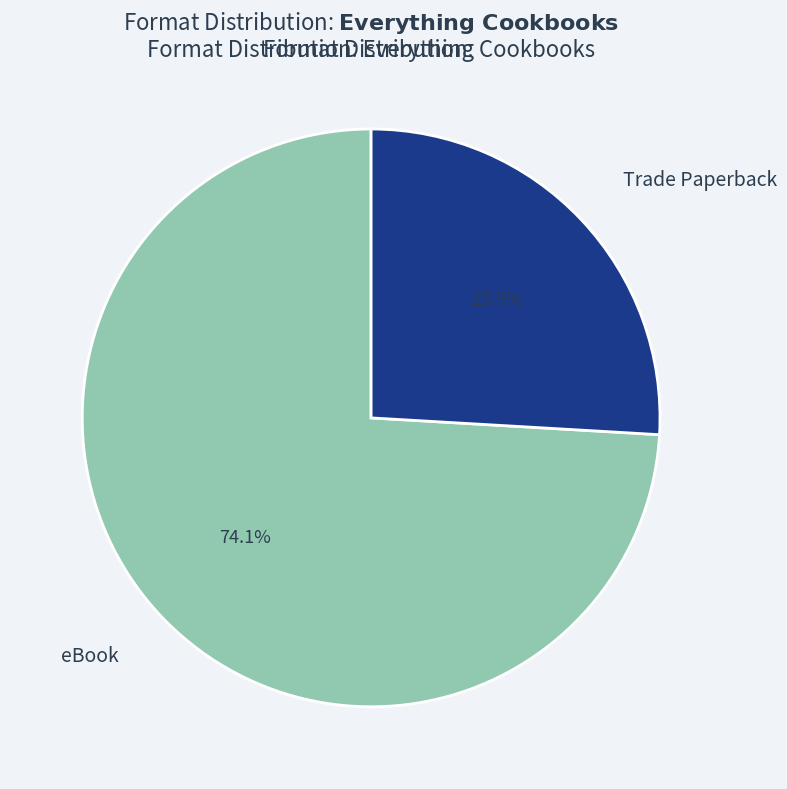

Is there any slice that represents more than half of the pie?

Yes